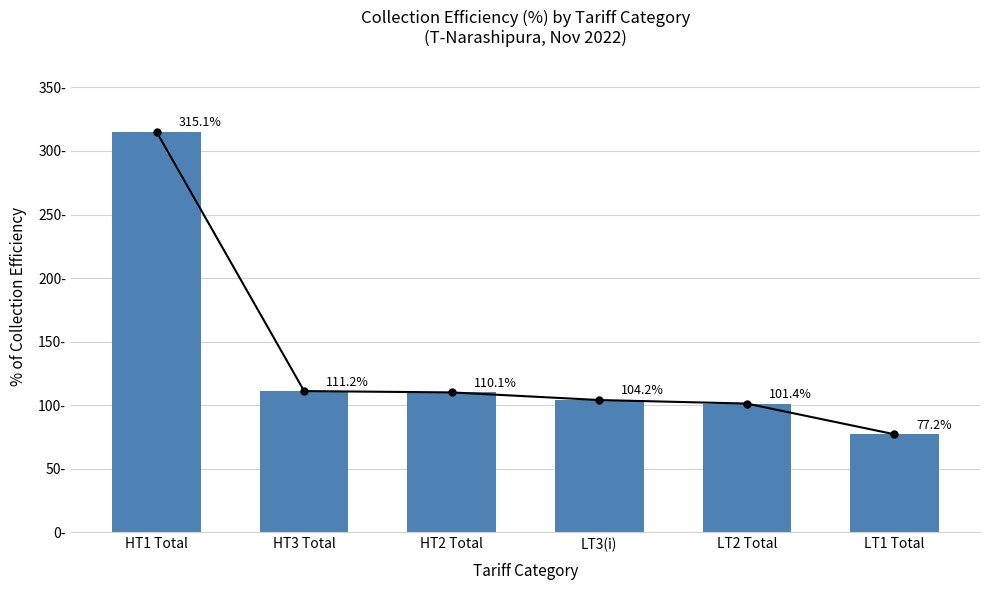

Does the chart contain any negative values?

No